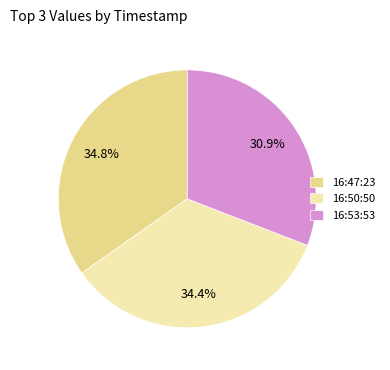

Which has a higher value, 16:53:53 or 16:47:23?

16:47:23